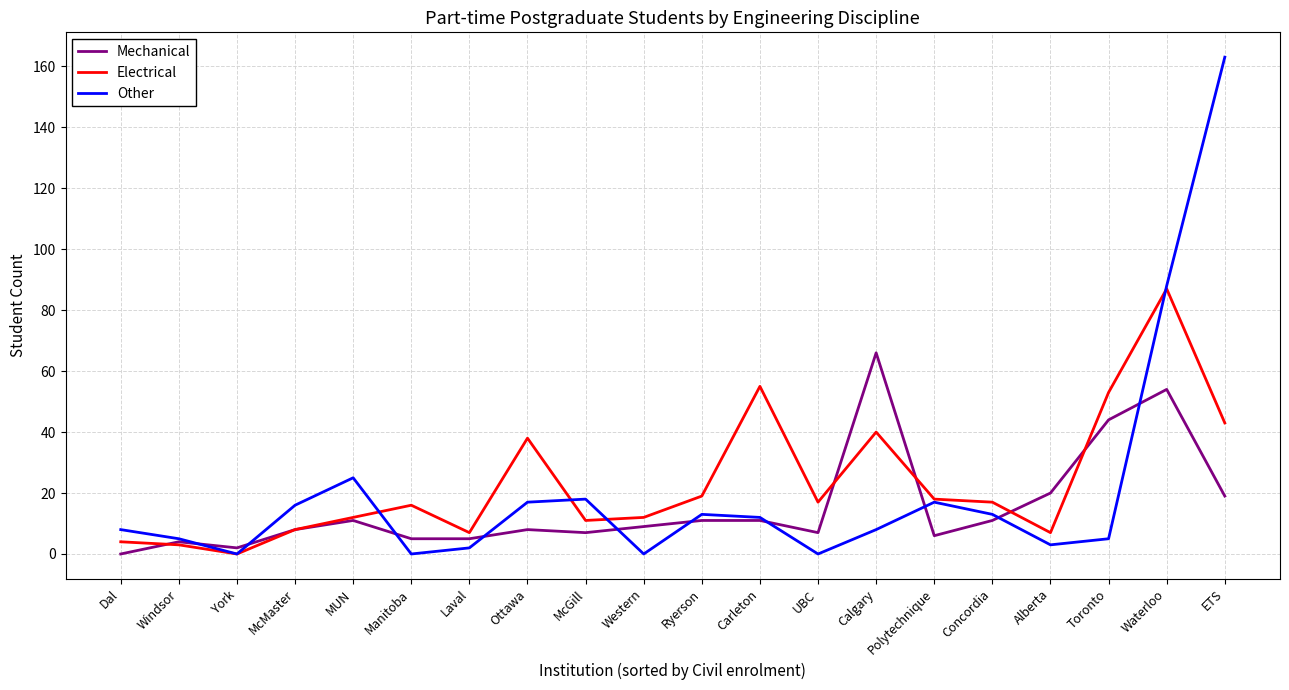

What is the sum of the Other values at McGill and McMaster?

34